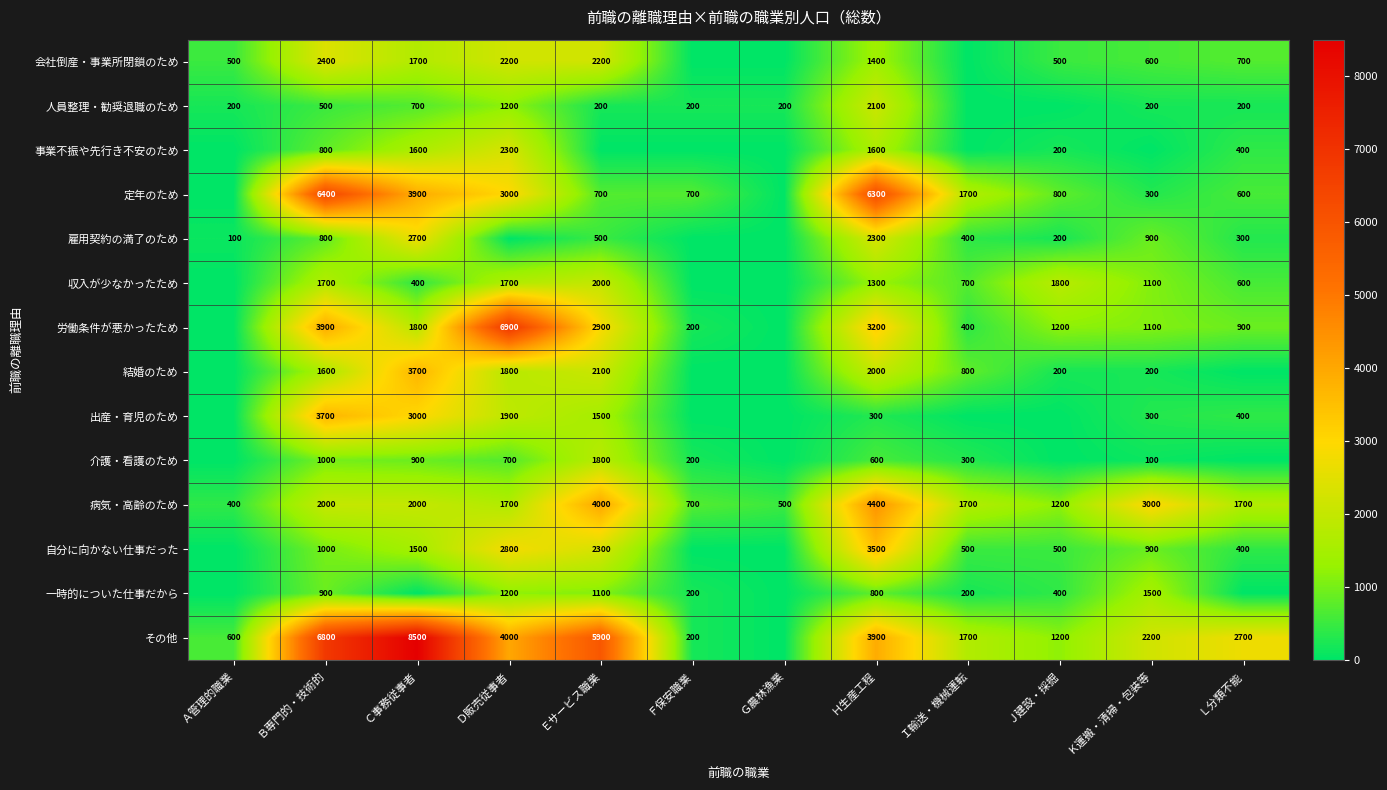

What is the lowest value of the 病気・高齢のため series?

400